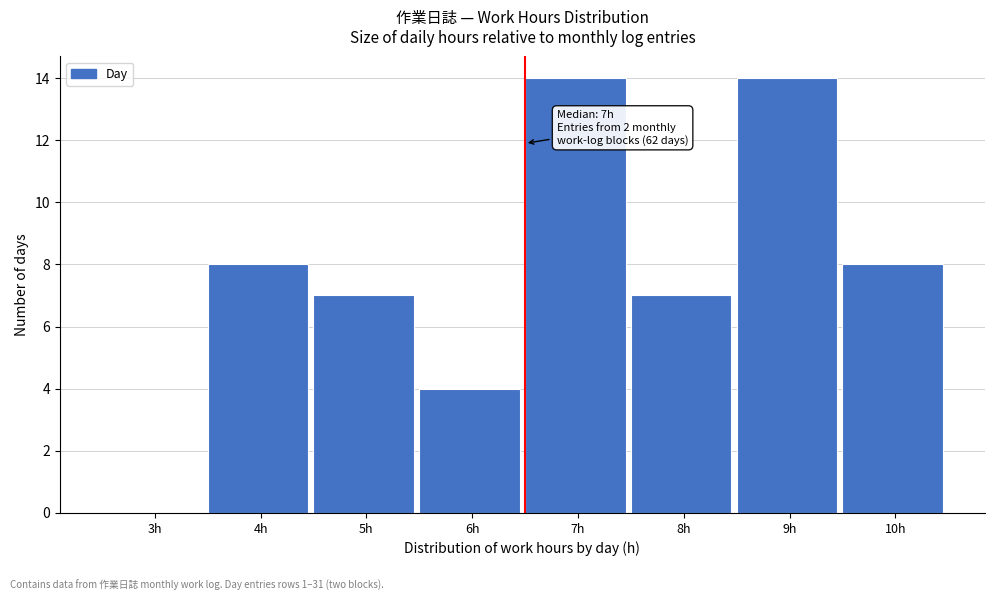

Reading right to left, extract all data points from this chart.

10h=8	9h=14	8h=7	7h=14	6h=4	5h=7	4h=8	3h=0